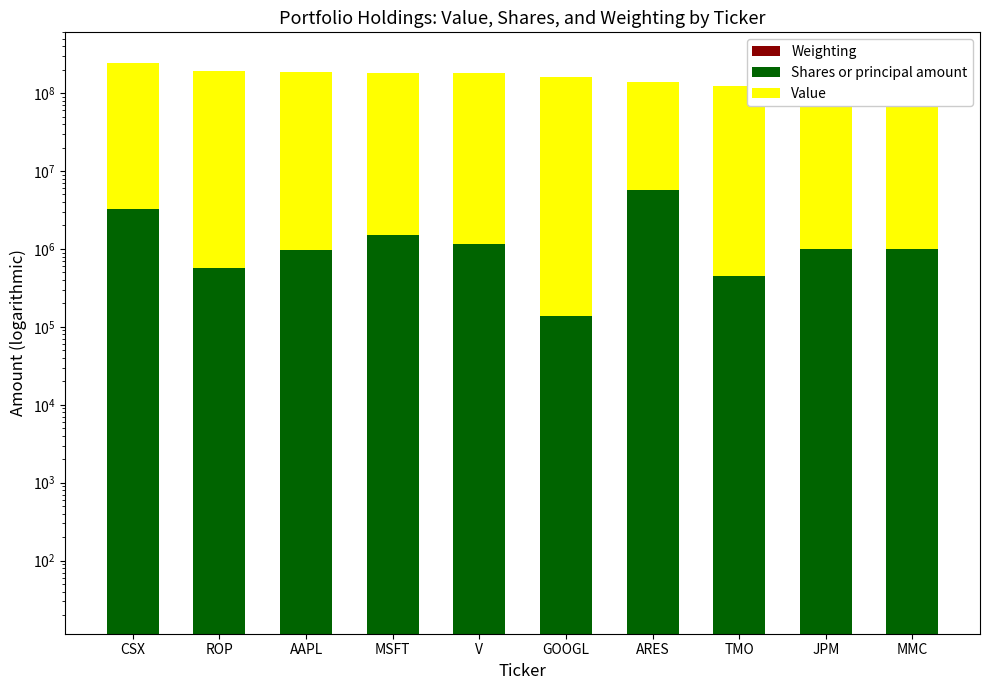

At which category is the sum across all series the highest?

CSX